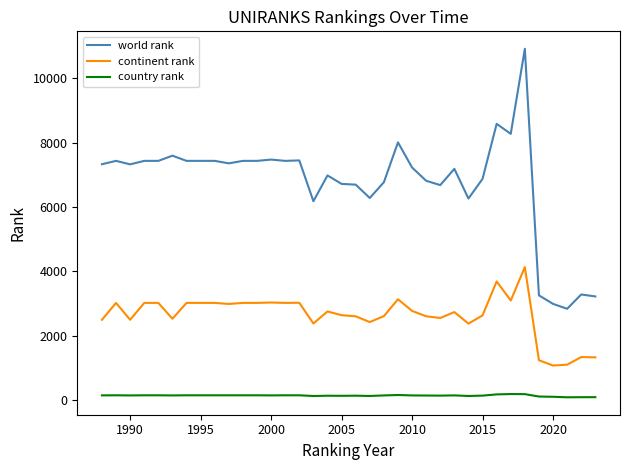

Which series has the largest total across all categories?

world rank